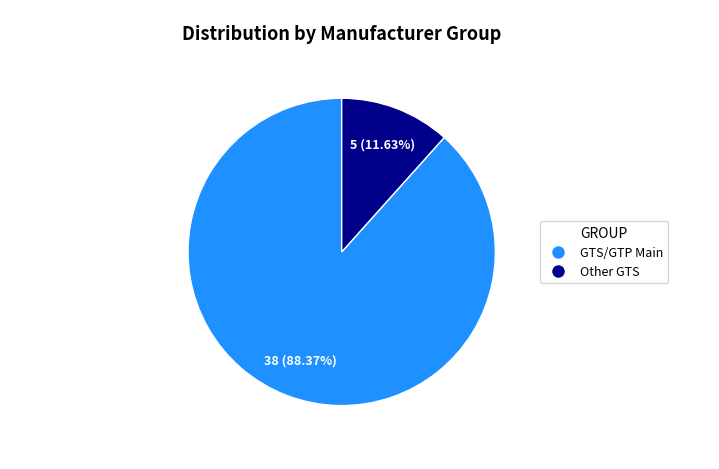

Is there any slice that represents more than half of the pie?

Yes